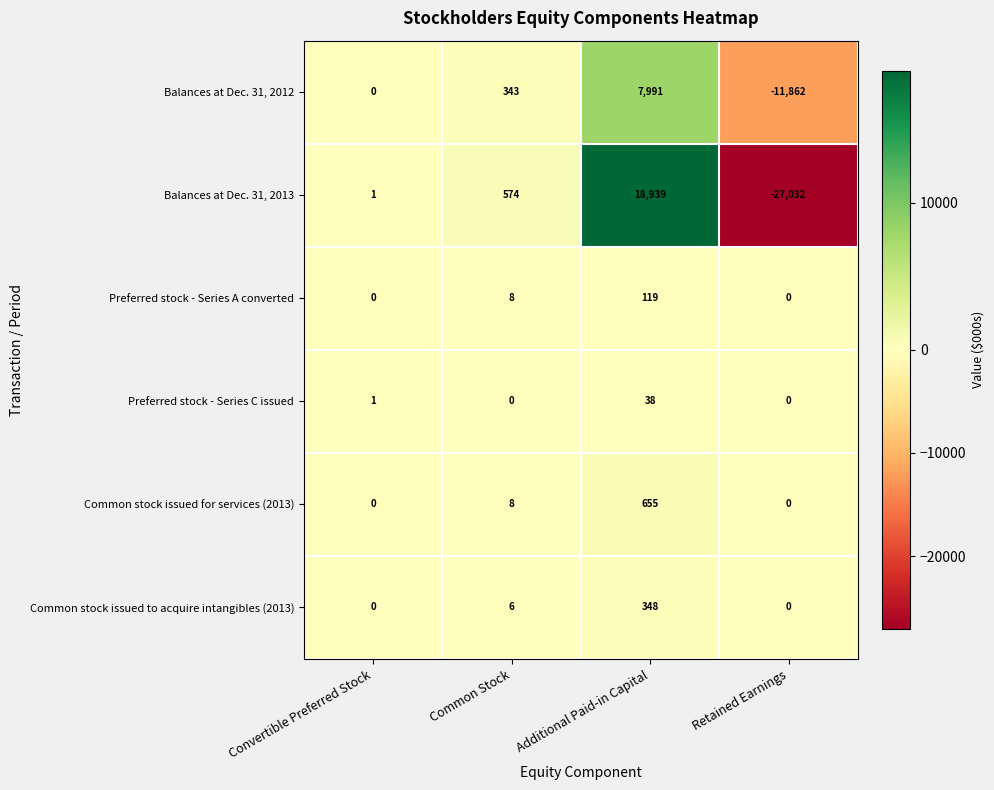

Which series has the largest total across all categories?

Common stock issued for services (2013)